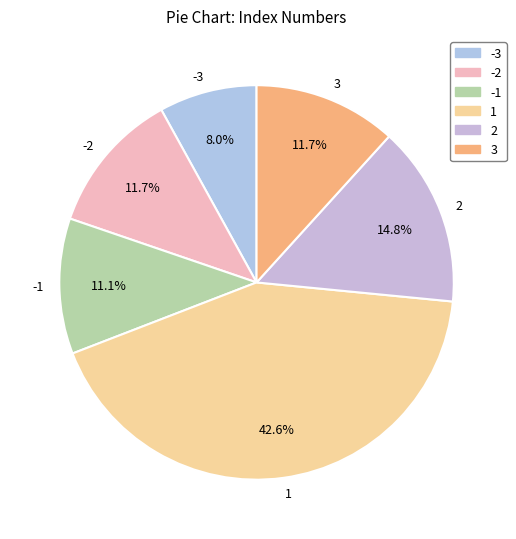

Approximately how many times larger is the value at -2 compared to 1?

0.3